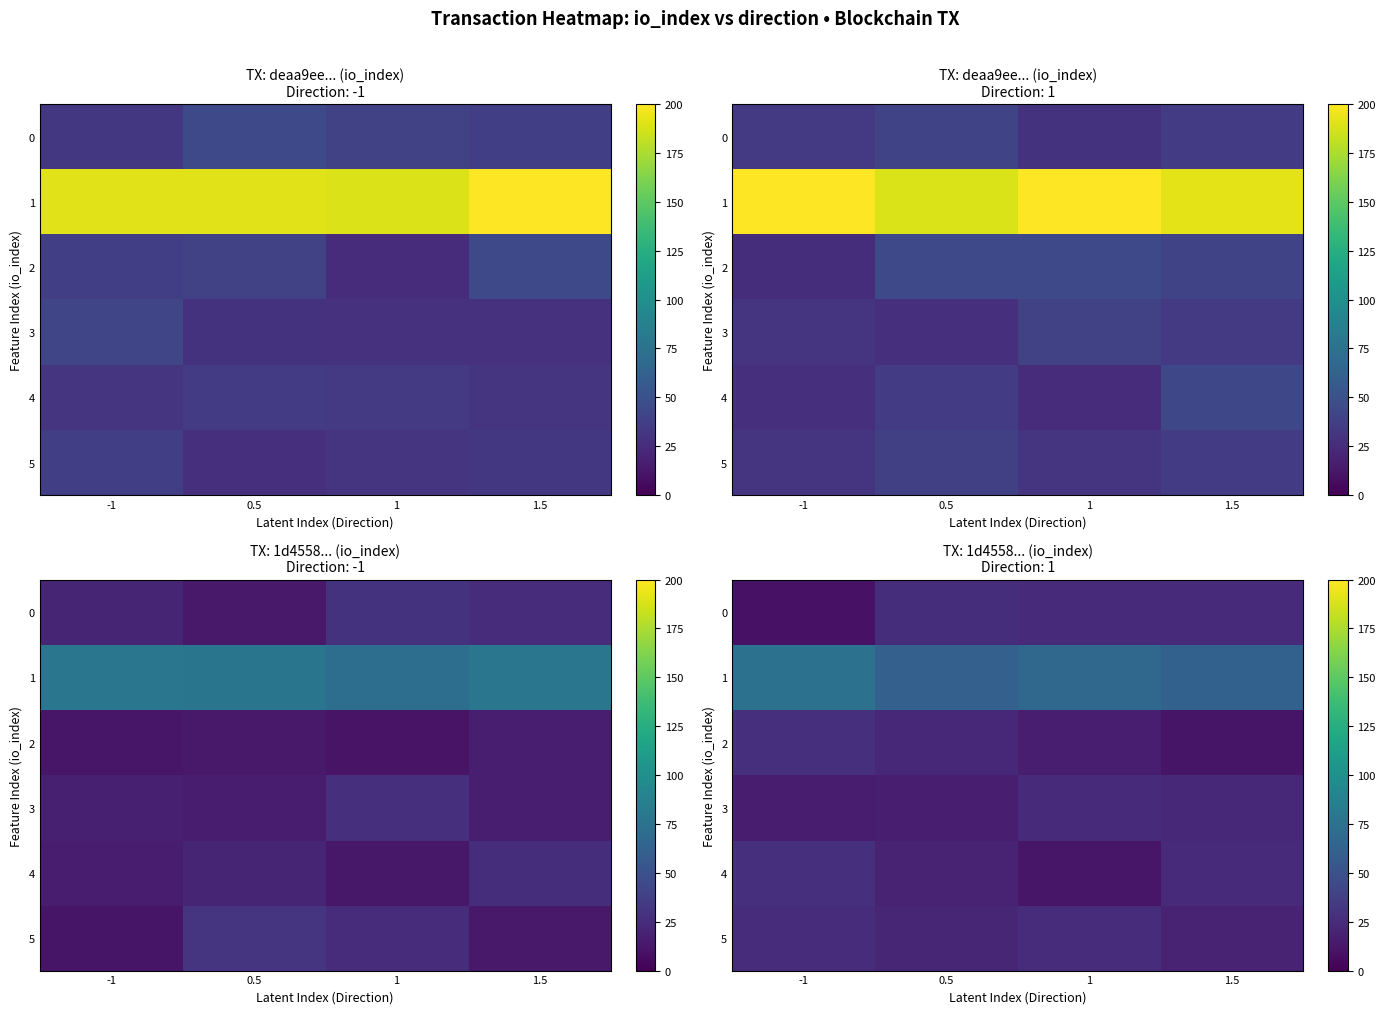

What is the minimum value shown in the chart?

10.1